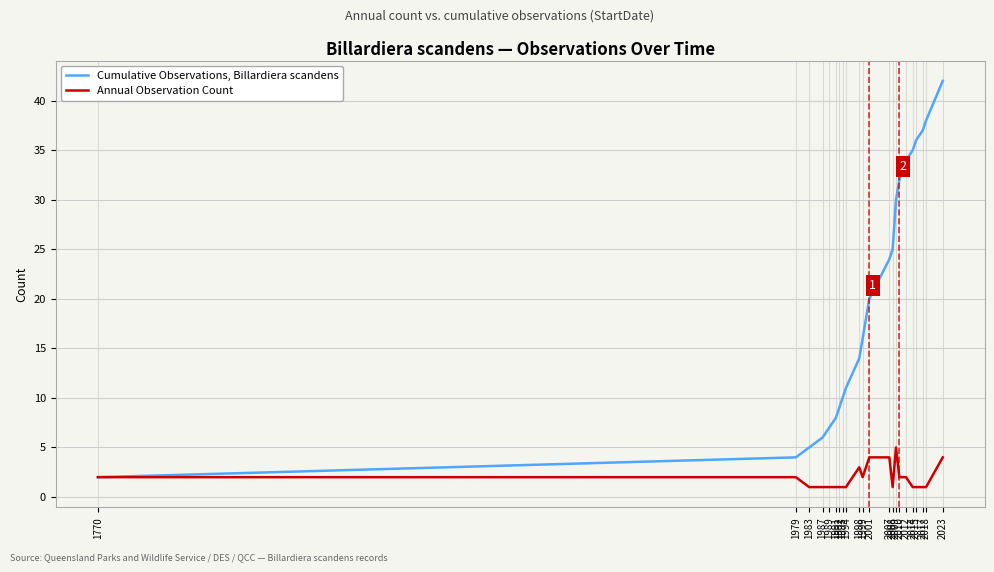

Which series has the widest spread of values?

Cumulative Observations, Billardiera scandens